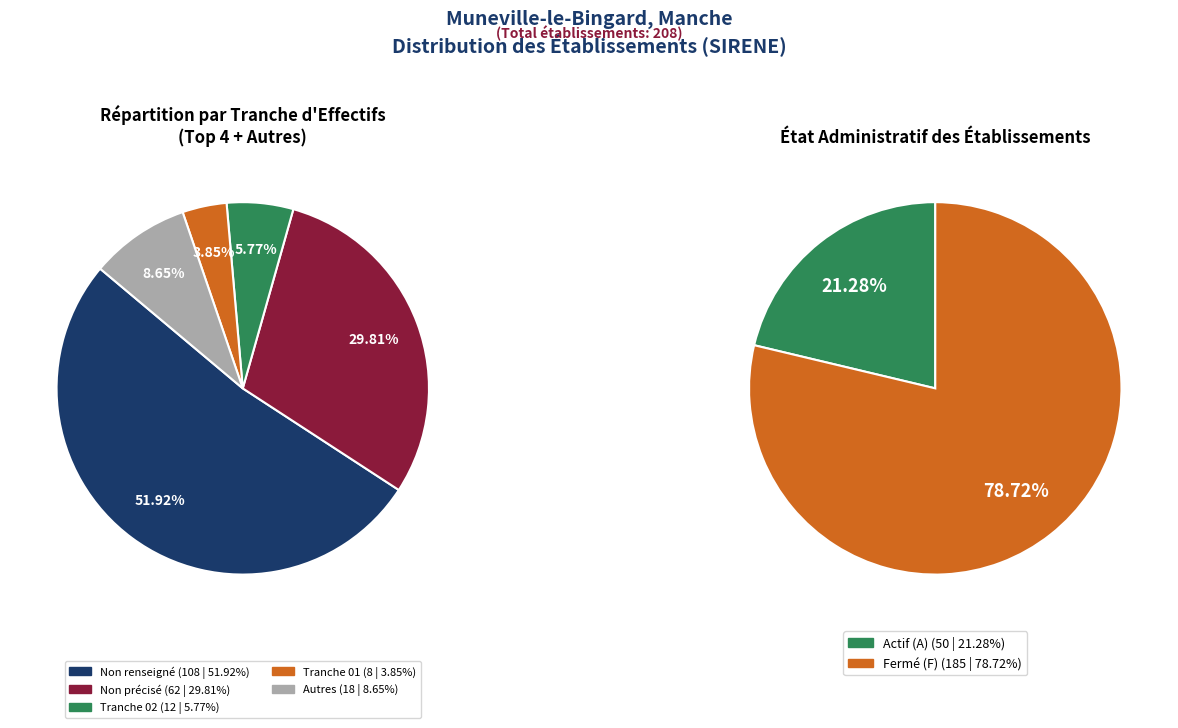

Is it true that NN is 52% of the pie?

True